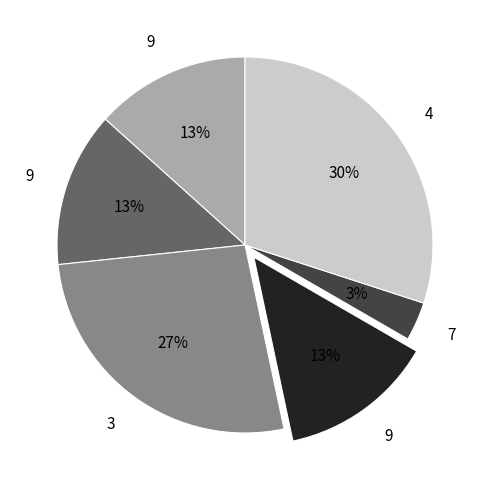

Is there a majority slice in this chart?

No